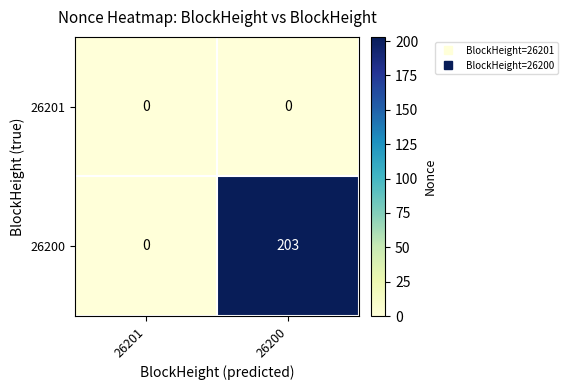

Between 26201 and 26200, which series saw the biggest shift?

26200